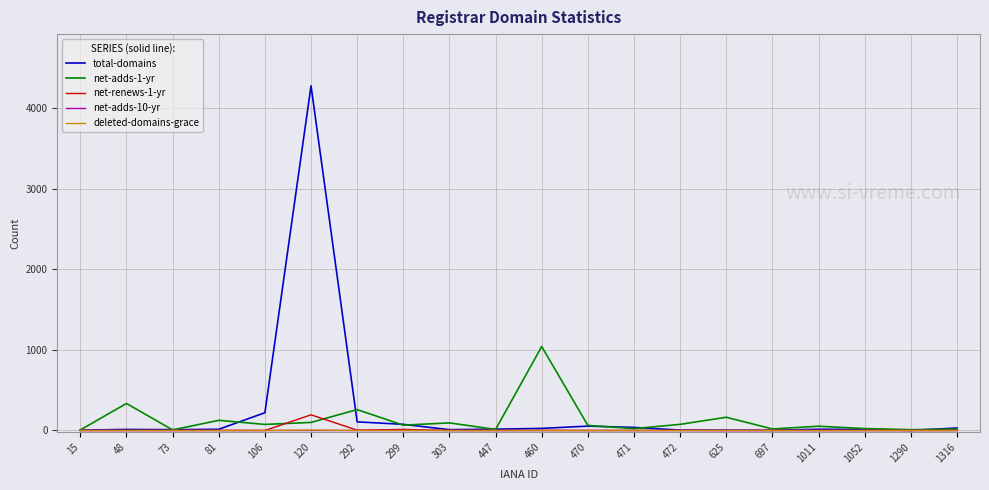

Which series has the largest range (max minus min)?

total-domains